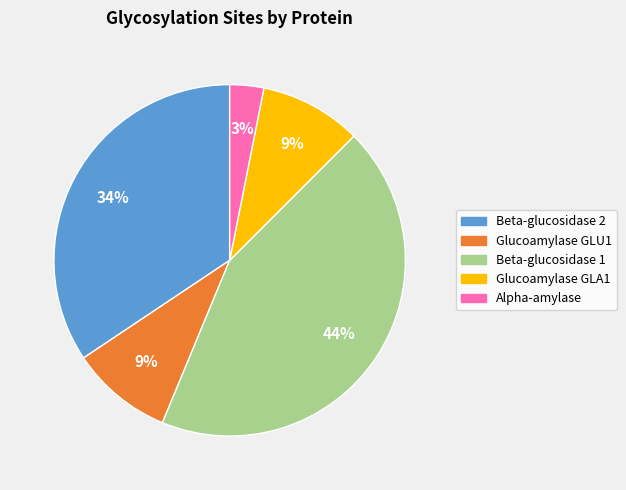

Do Glucoamylase GLA1 and Beta-glucosidase 1 together represent more than half of the pie?

Yes